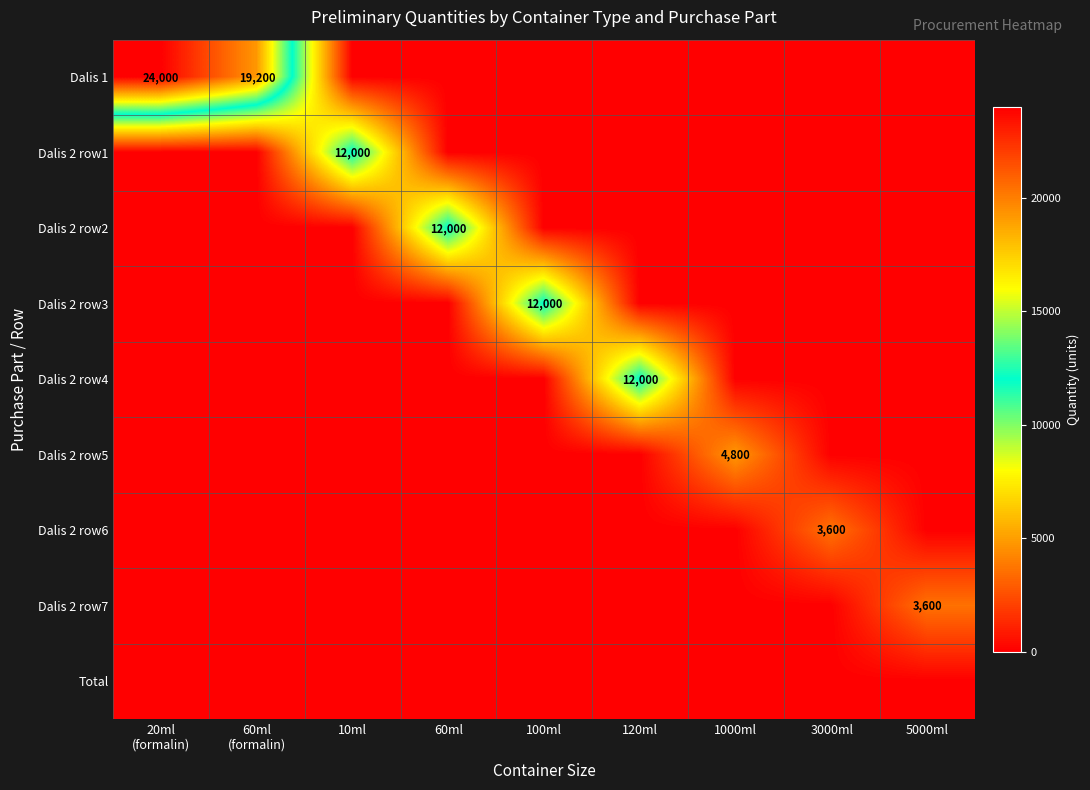

Which series has the largest total across all categories?

Dalis 1